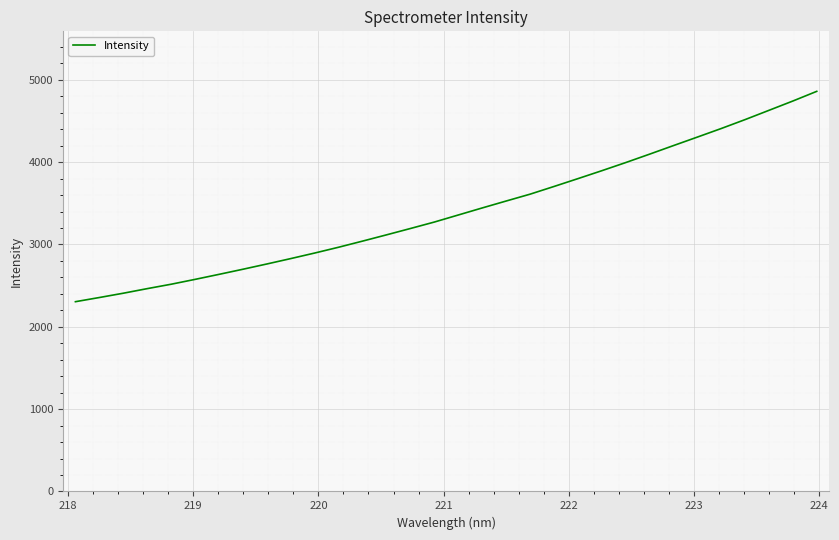

What is the maximum value shown in the chart?

4859.8